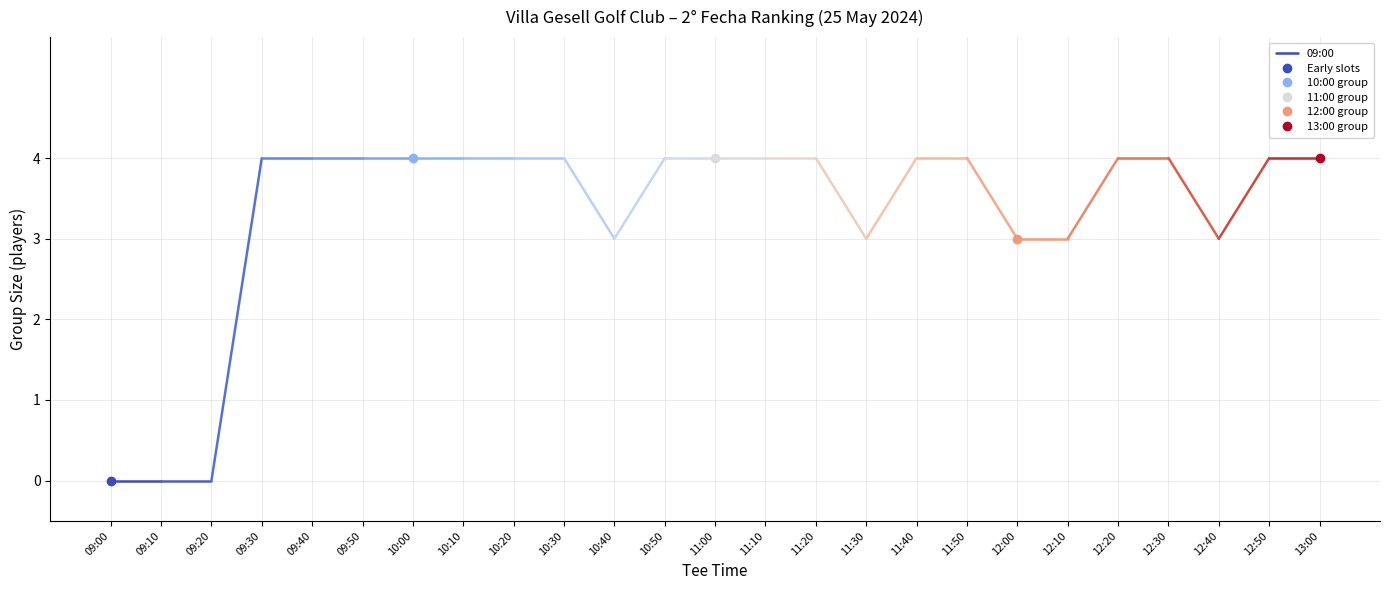

Reading right to left, extract all data points from this chart.

4	4	3	4	4	3	3	4	4	3	4	4	4	4	3	4	4	4	4	4	4	4	0	0	0